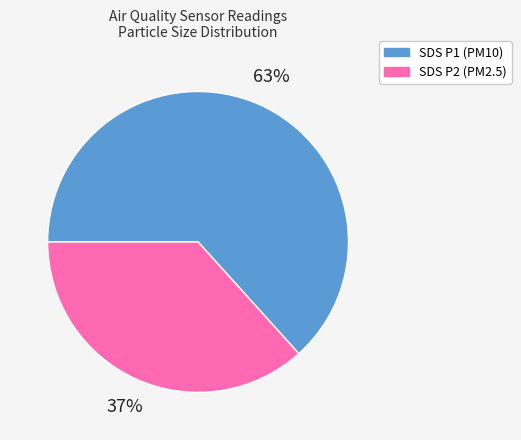

Does SDS P2 (PM2.5) represent more than half of the total?

No